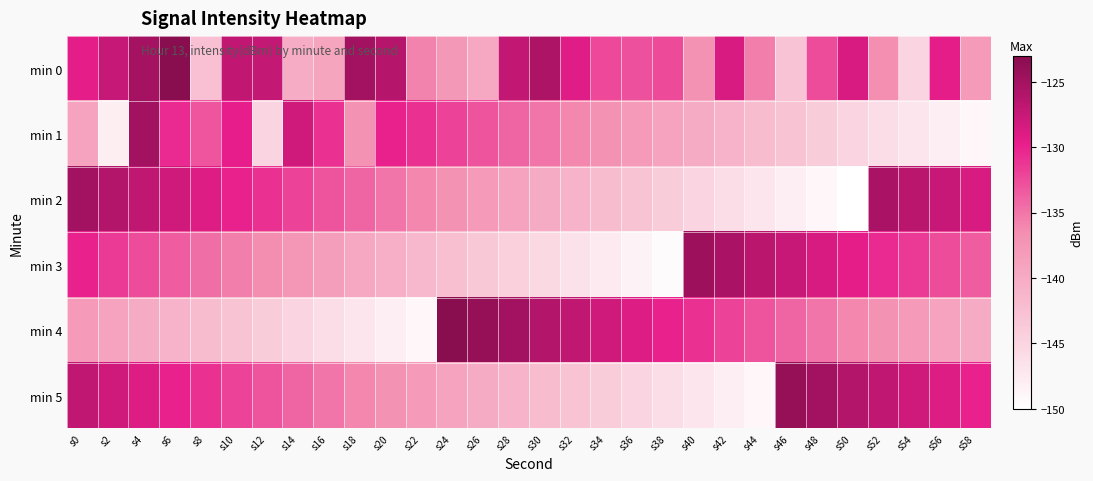

How many distinct data groups are displayed?

6